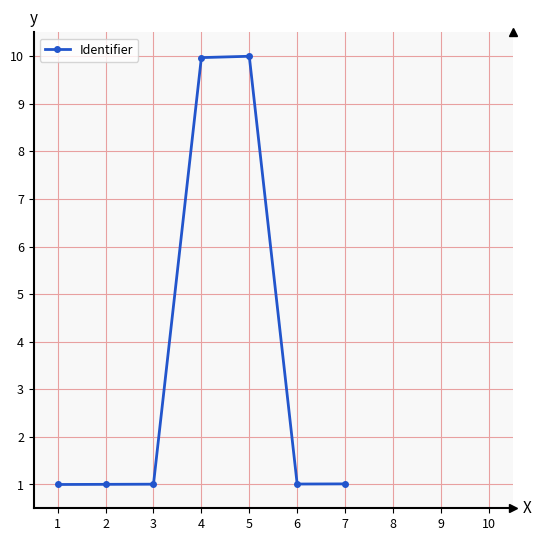

Reading left to right, what are all the values shown in this chart?

1=1.0	2=1.0	3=1.0	4=10.0	5=10.0	6=1.0	7=1.0